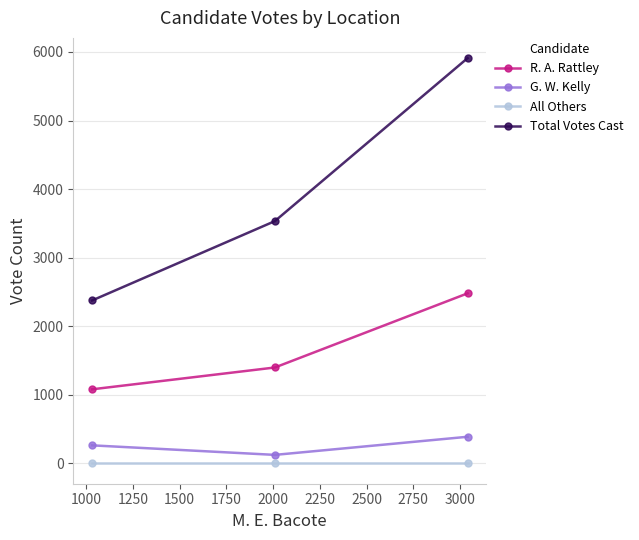

What is the value of the Total Votes Cast point at the 3rd from the left?

5909